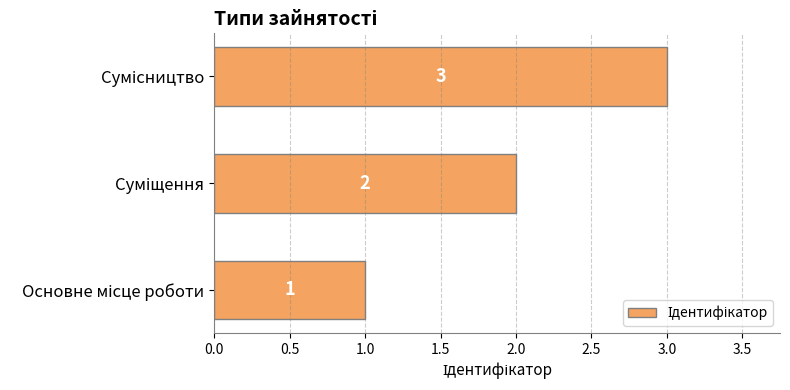

What is the sum of all values?

6